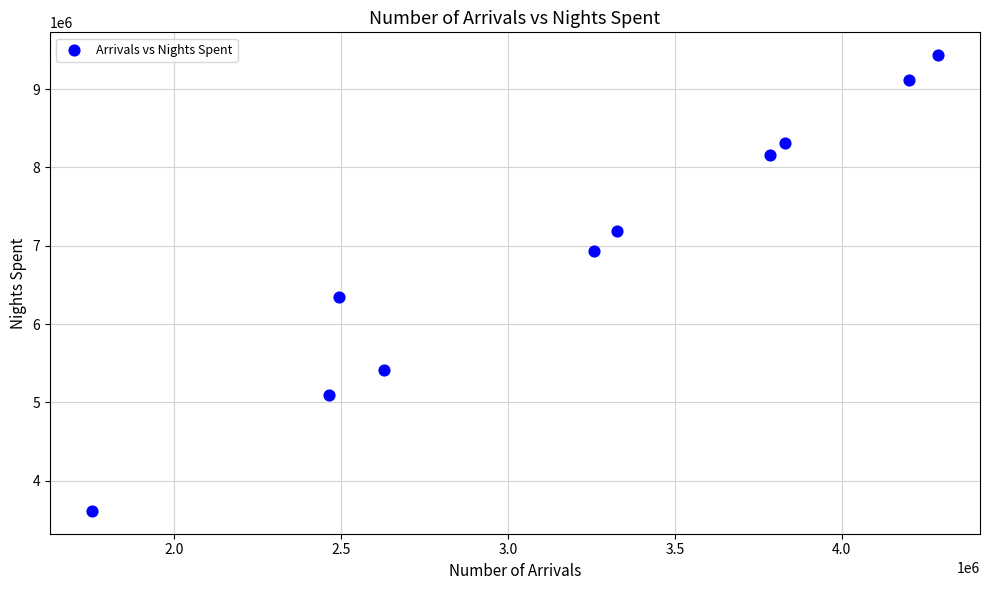

What is the average X value?

3202428